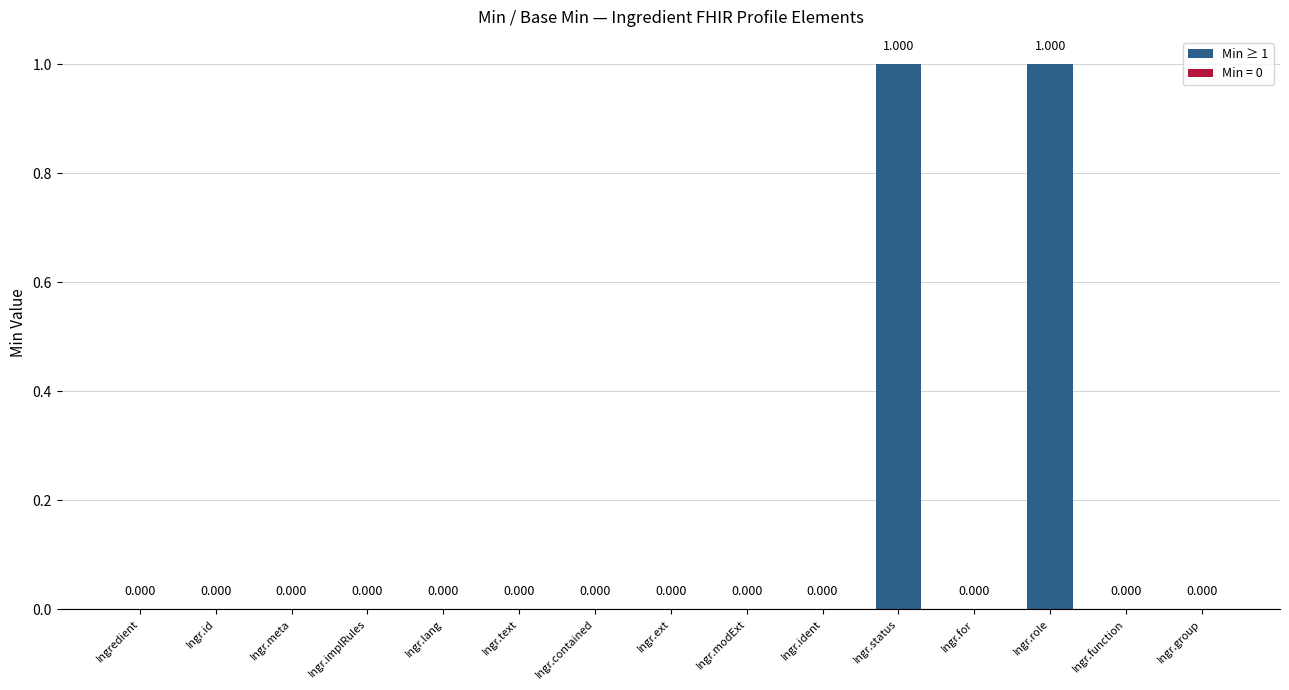

What is the maximum value shown in the chart?

1